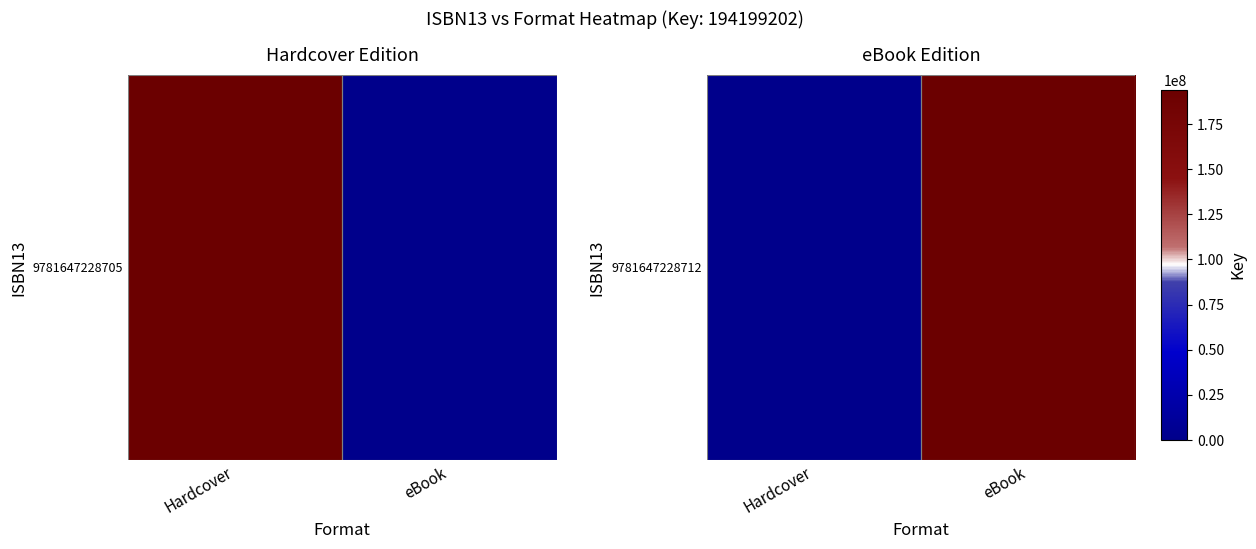

Reading left to right, extract all data points from this chart.

Hardcover=0	eBook=194199202